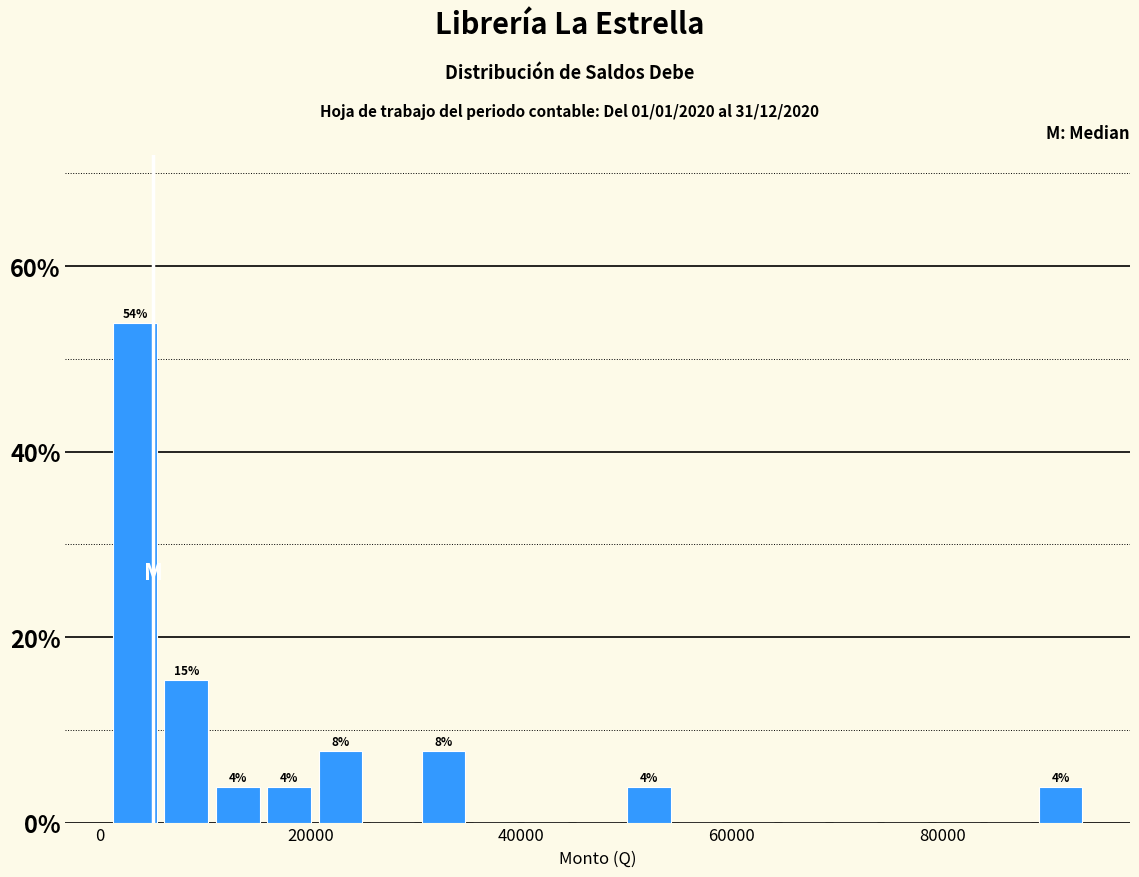

Read against the x-axis, roughly where is the centre of the tallest bar?

4000